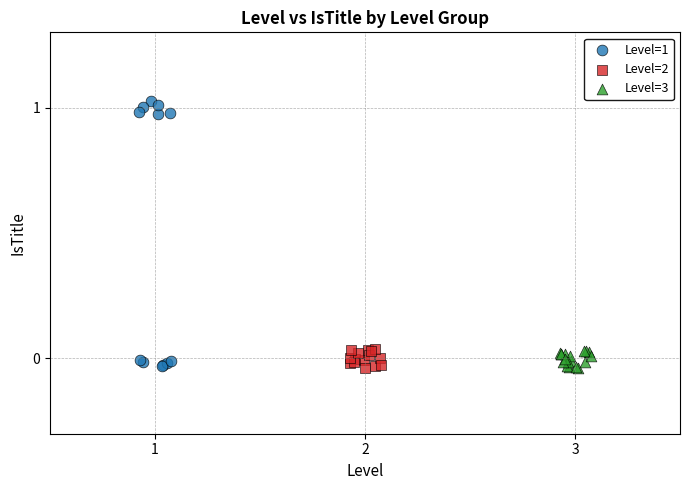

Which series reaches the maximum Y coordinate?

Level=1